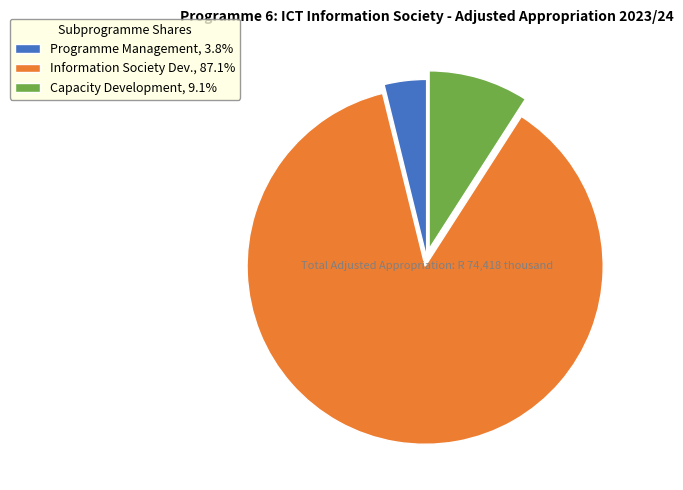

Does any single category account for the majority?

Yes